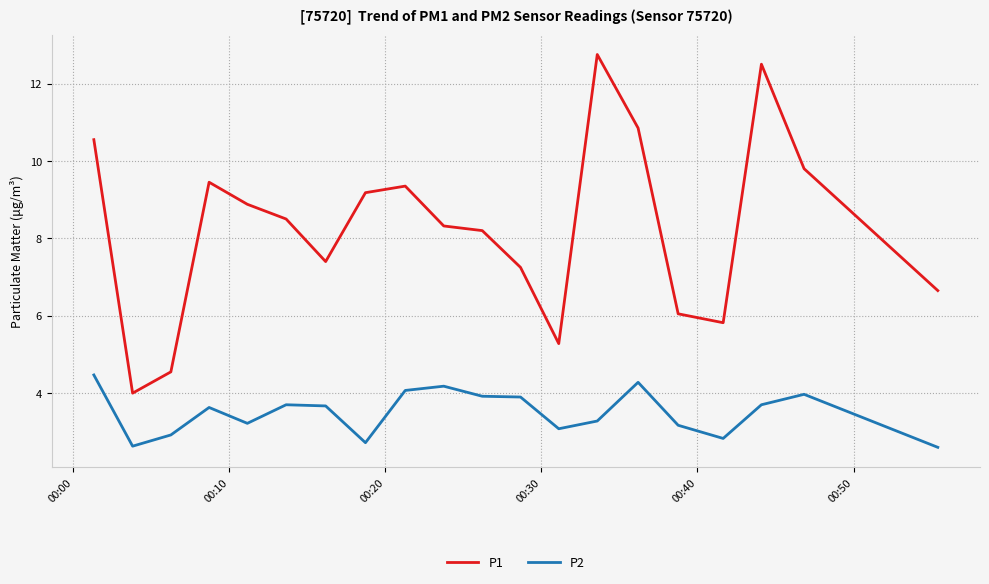

List the series in order of their overall mean, highest first.

P1, P2